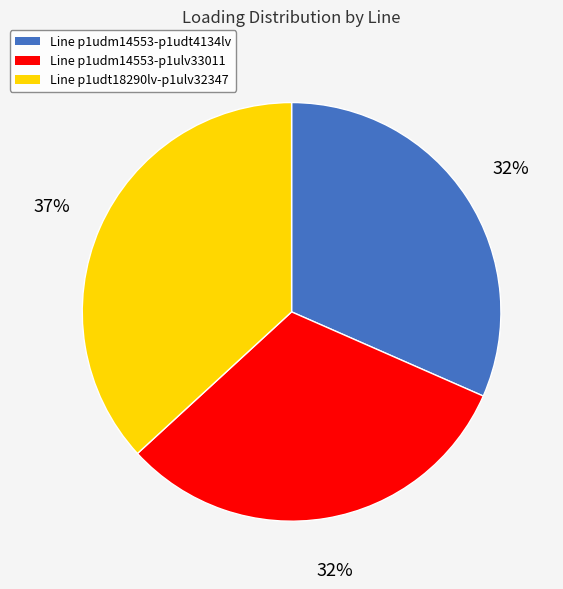

Combined, do Line p1udt18290lv-p1ulv32347 and Line p1udm14553-p1ulv33011 account for over 50%?

Yes